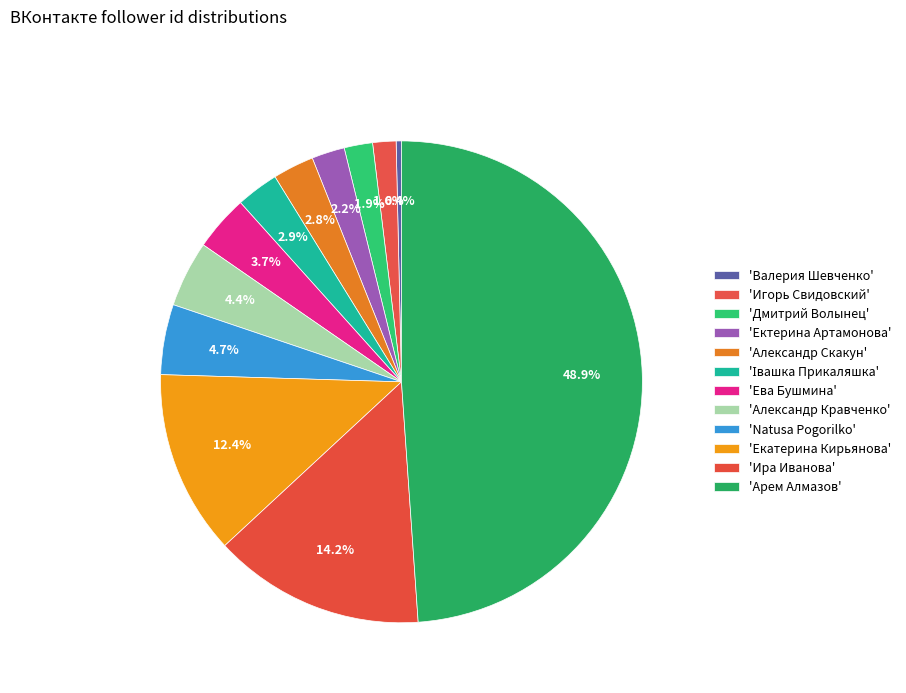

Is there a majority slice in this chart?

No